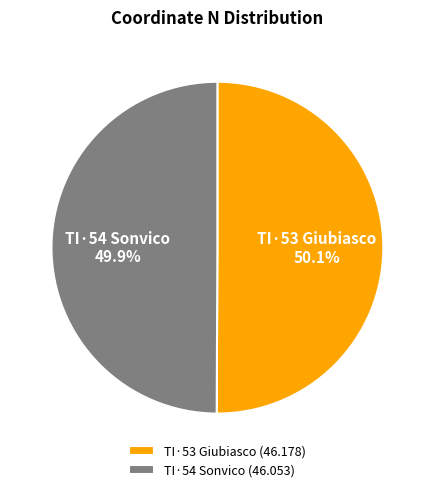

Is there any slice that represents more than half of the pie?

Yes